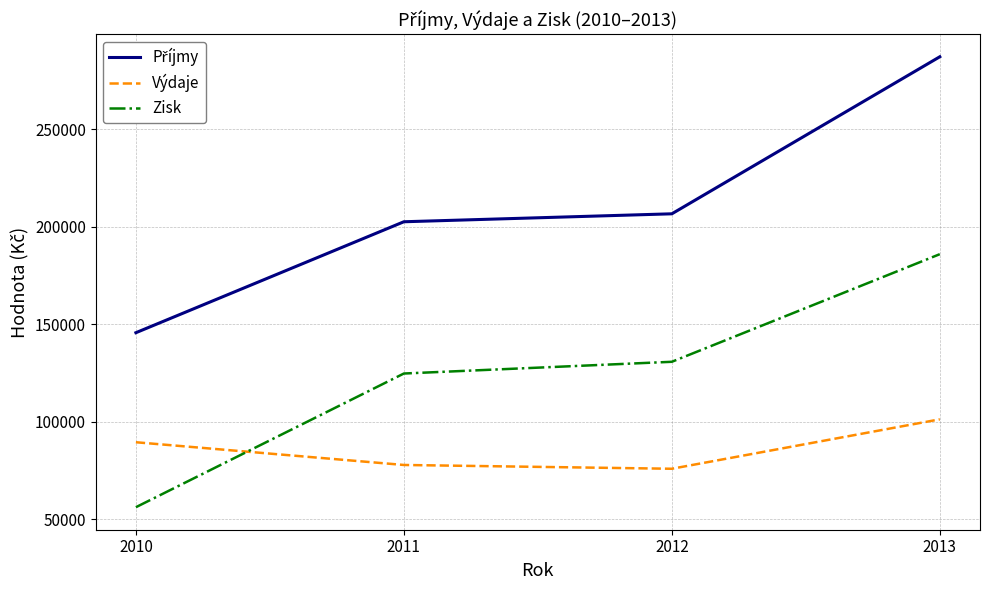

What is the difference between the second highest and minimum values in the Výdaje series?

13601